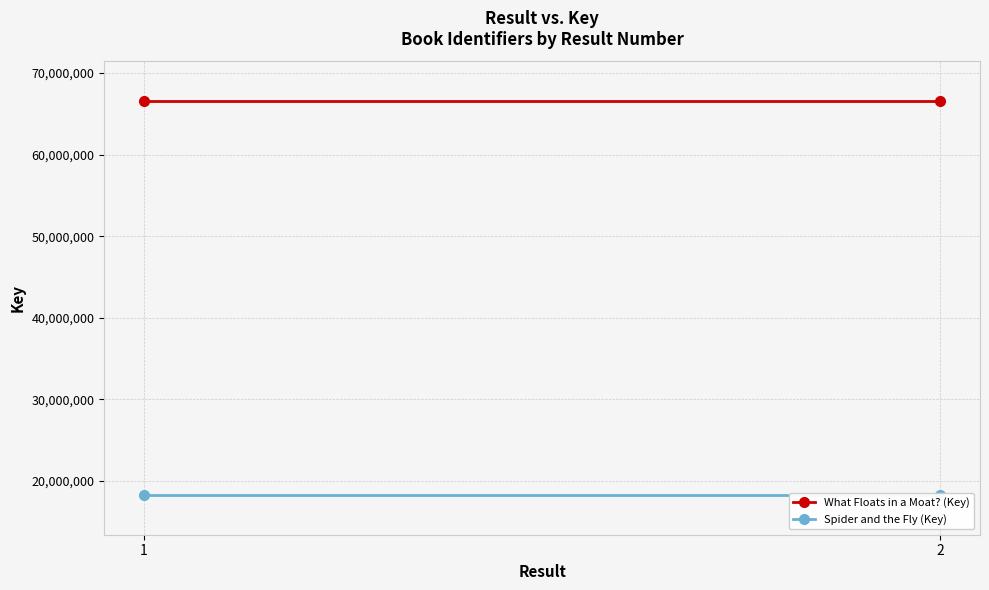

Reading left to right, transcribe all the data shown in this chart.

What Floats in a Moat? (Key): 66593775	66593775
Spider and the Fly (Key): 18233558	18233558